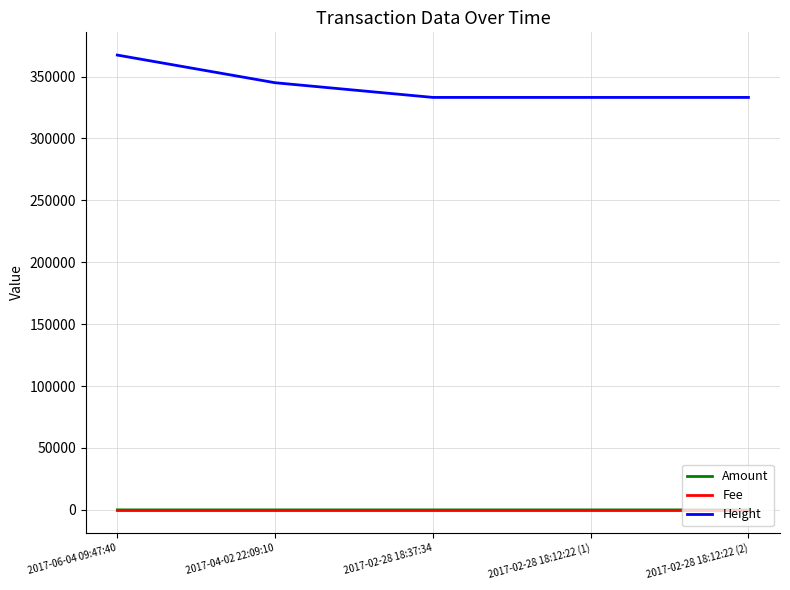

Which series has the largest total across all categories?

Height